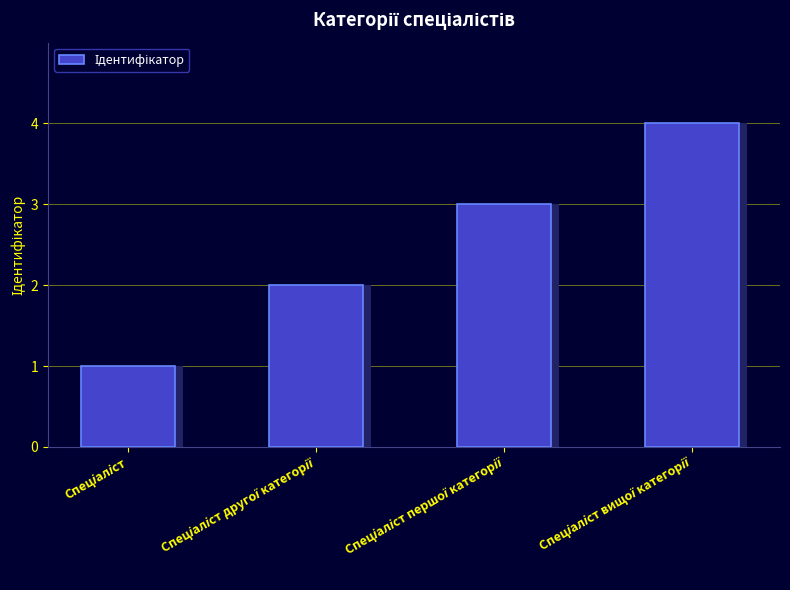

What is the label of the 2nd bar from the right?

Спеціаліст першої категорії